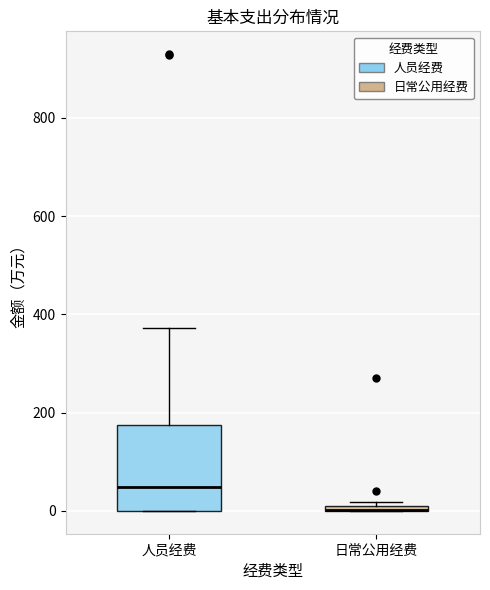

Comparing the boxes themselves (not the whiskers), which one is the tallest?

人员经费